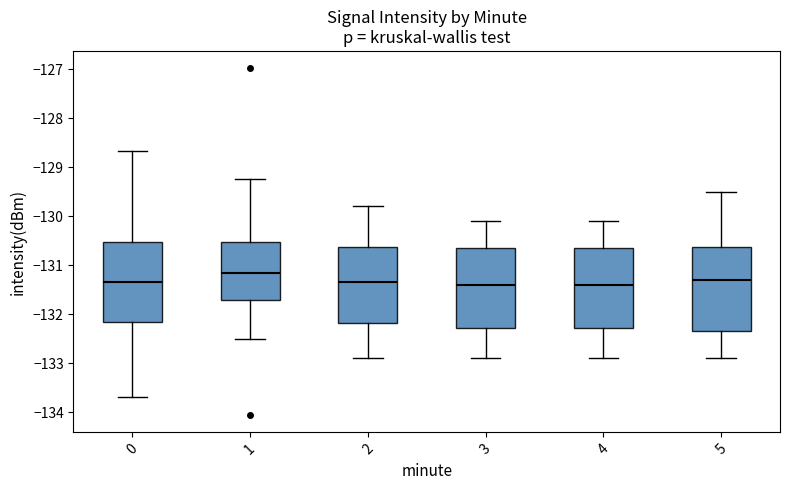

Reading left to right, read every box against the y-axis: the position of its median line, the range the box covers, and the ends of its whiskers. The values are not printed on the chart, so give them approximately, as read against the axis.

0: median -131.3, box -132.1 to -130.5, whiskers -133.7 to -128.7
1: median -131.2, box -131.7 to -130.5, whiskers -132.5 to -129.2
2: median -131.3, box -132.2 to -130.6, whiskers -132.9 to -129.8
3: median -131.4, box -132.3 to -130.6, whiskers -132.9 to -130.1
4: median -131.4, box -132.3 to -130.6, whiskers -132.9 to -130.1
5: median -131.3, box -132.3 to -130.6, whiskers -132.9 to -129.5